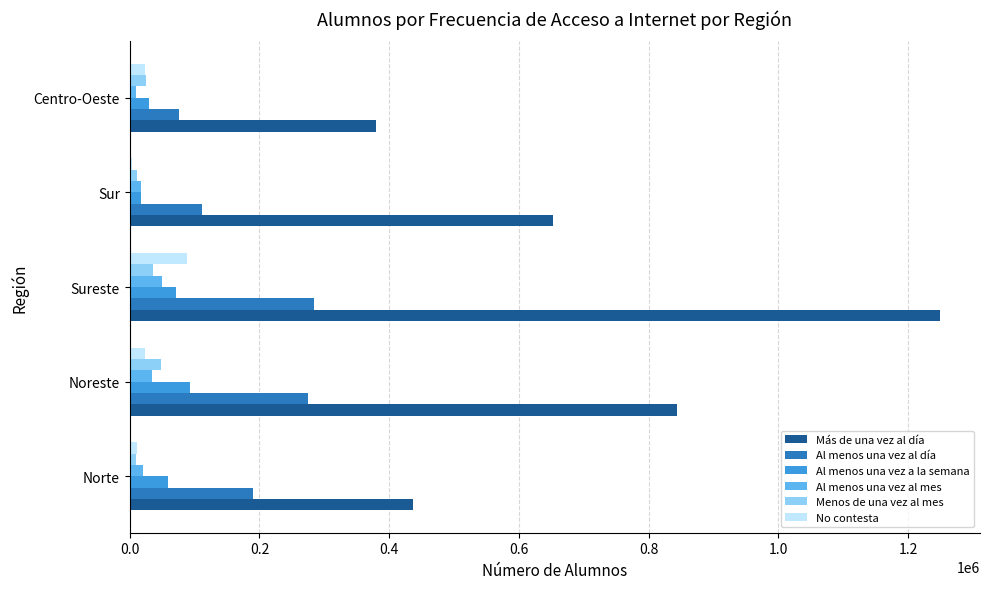

Is the value of Al menos una vez a la semana at Norte greater than the value of Más de una vez al día at Centro-Oeste?

No